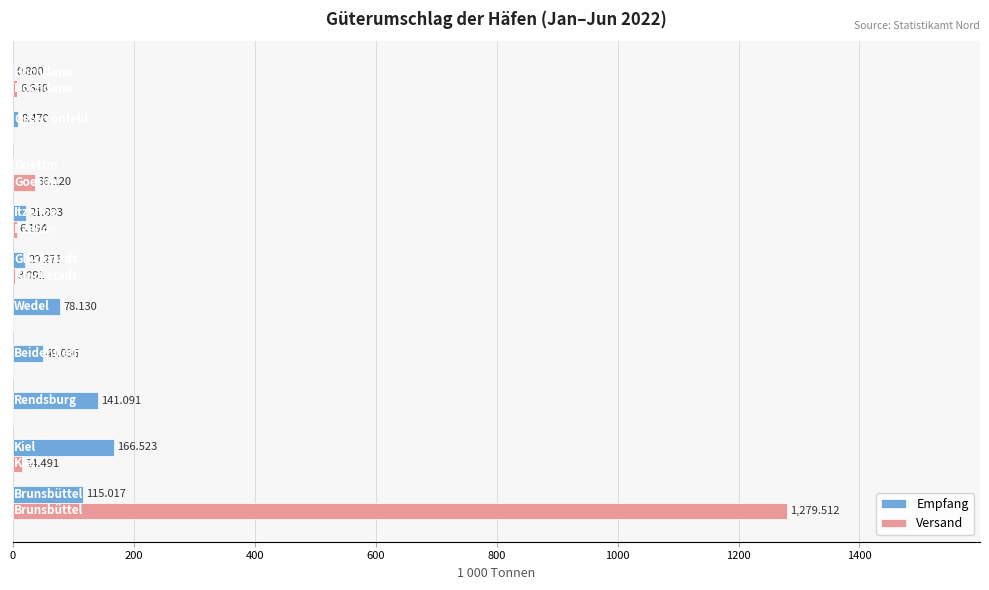

Which series has the largest total across all categories?

Versand